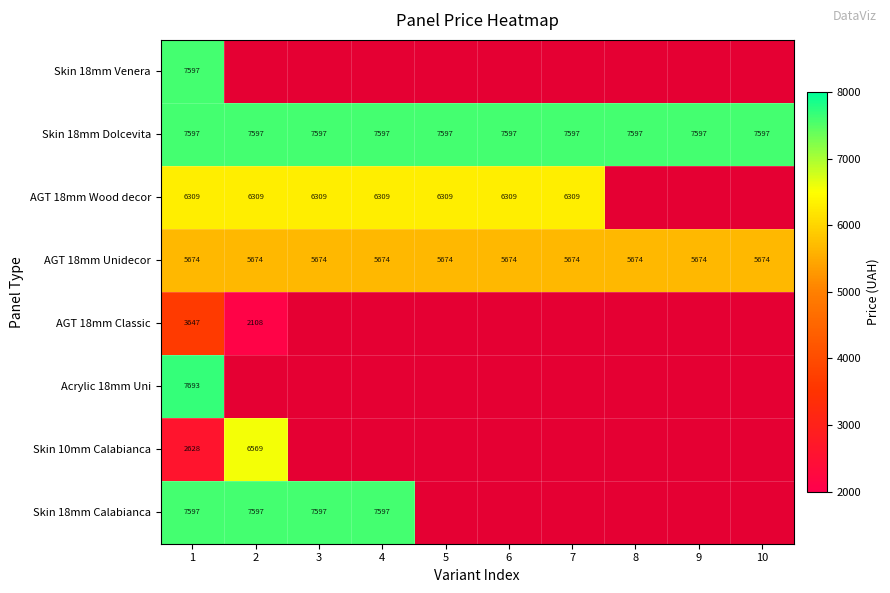

The value of AGT 18mm Wood decor at 4 is 6309. True or false?

True